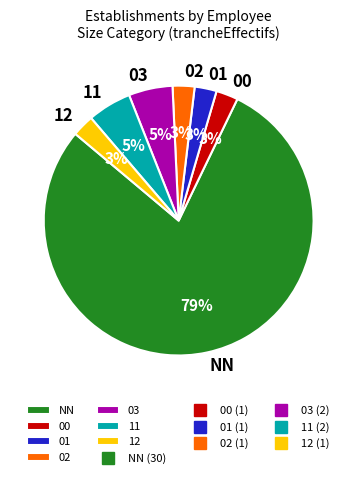

Is it true that 01 is 15% of the pie?

False